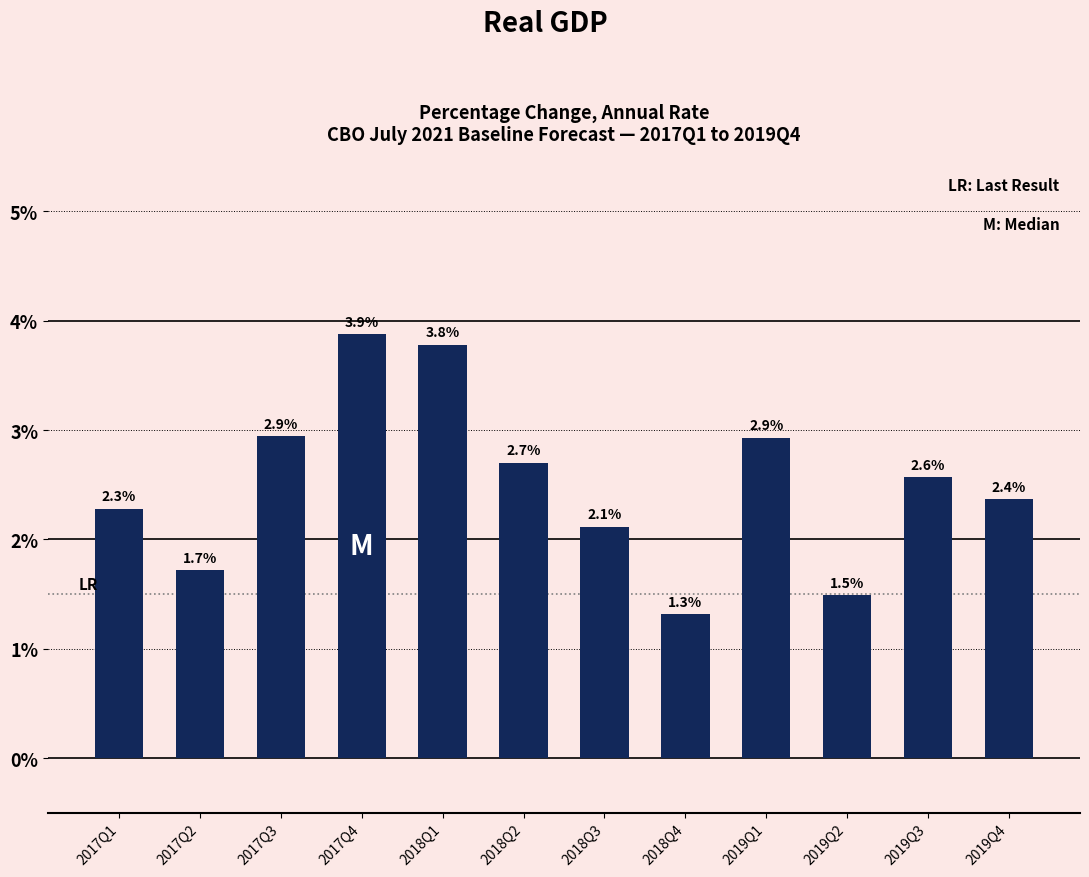

What is the sum of the values at 2017Q2 and 2018Q4?

3.0